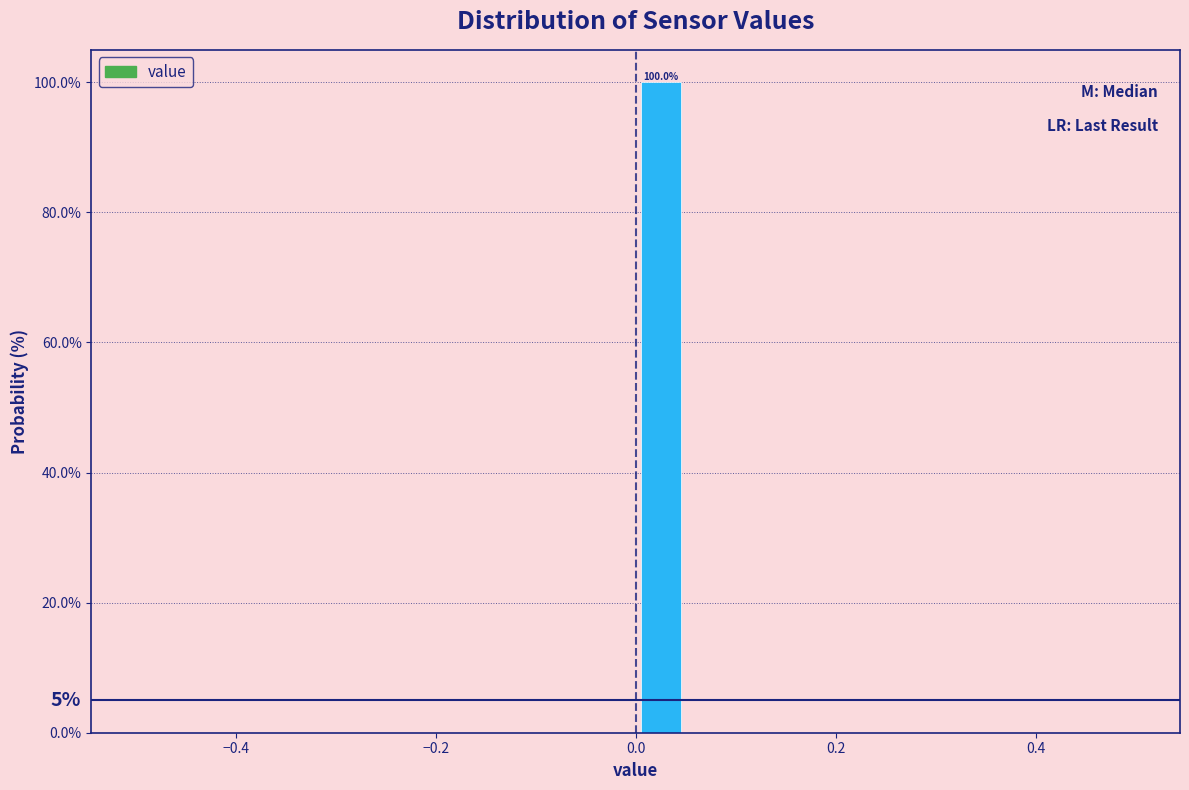

Read against the x-axis, roughly where is the centre of the tallest bar?

0.02